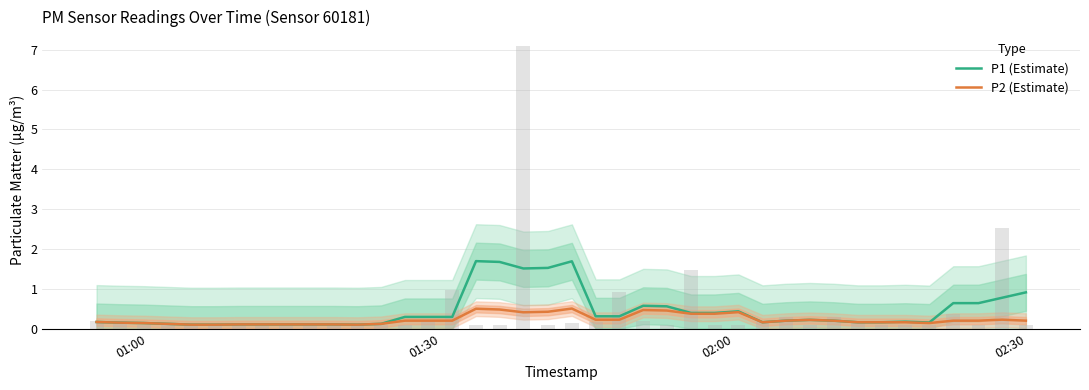

What is the highest value of the P1 (Estimate) series?

1.7